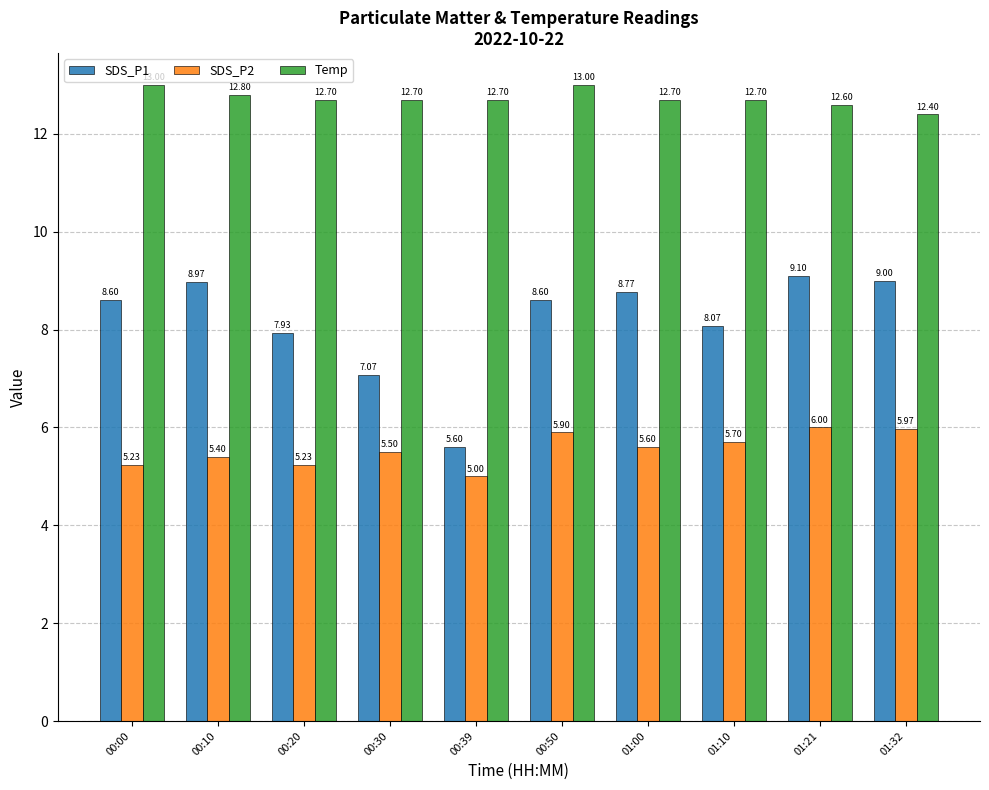

Are the bars grouped side by side (vs. stacked)?

Yes